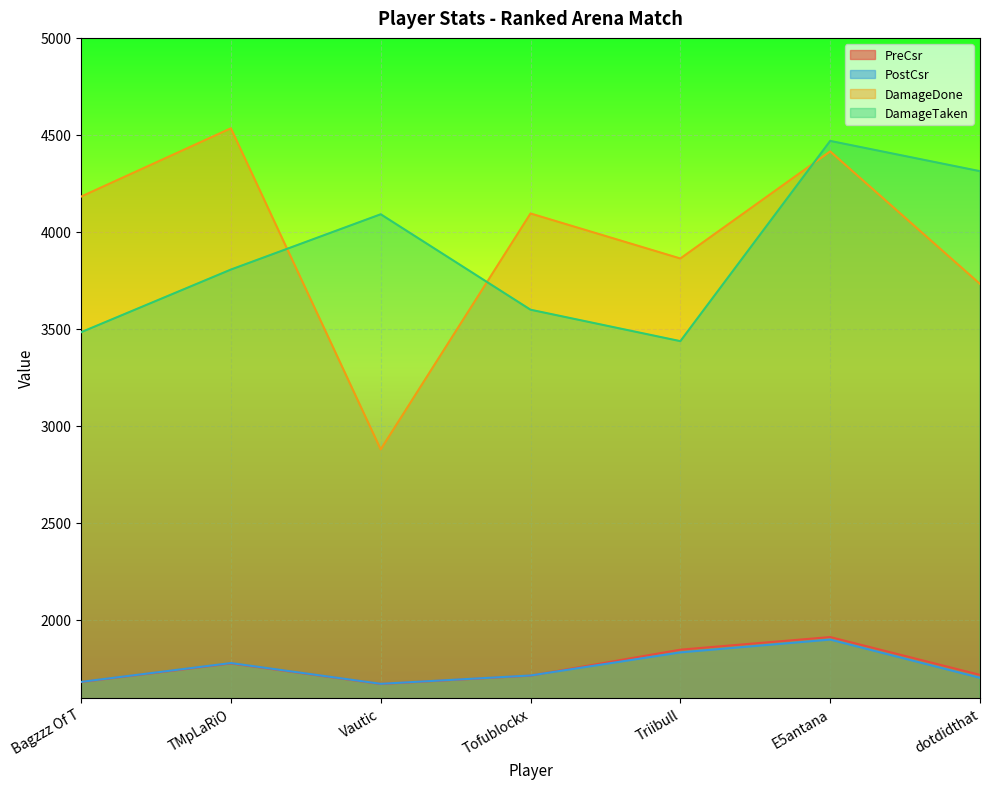

What are all the series names shown in the legend?

PreCsr, PostCsr, DamageDone, DamageTaken